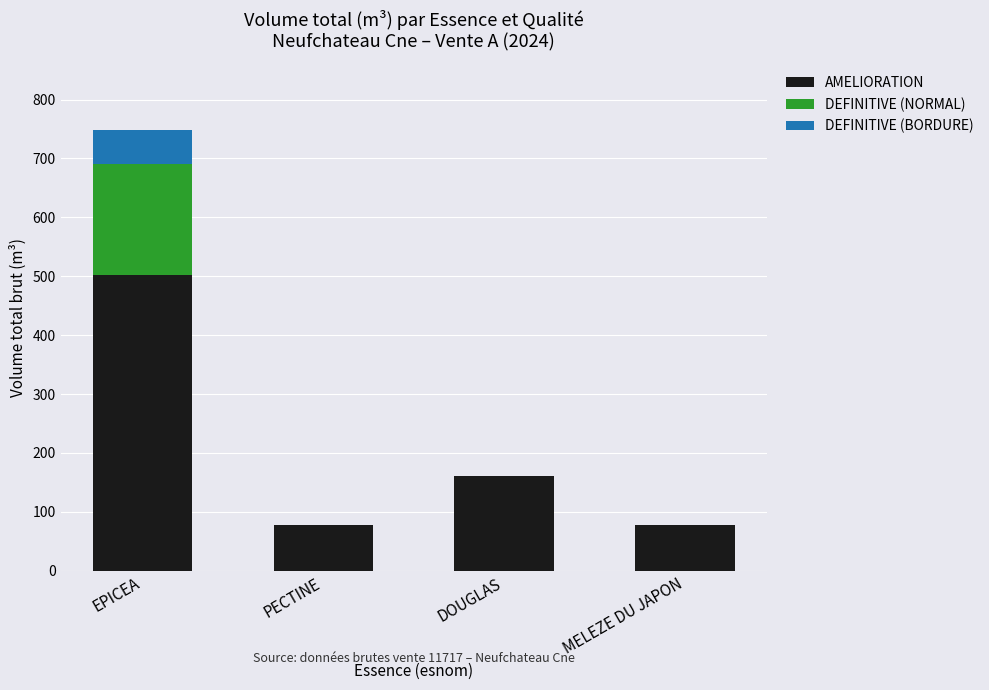

At which category is the sum across all series the highest?

EPICEA